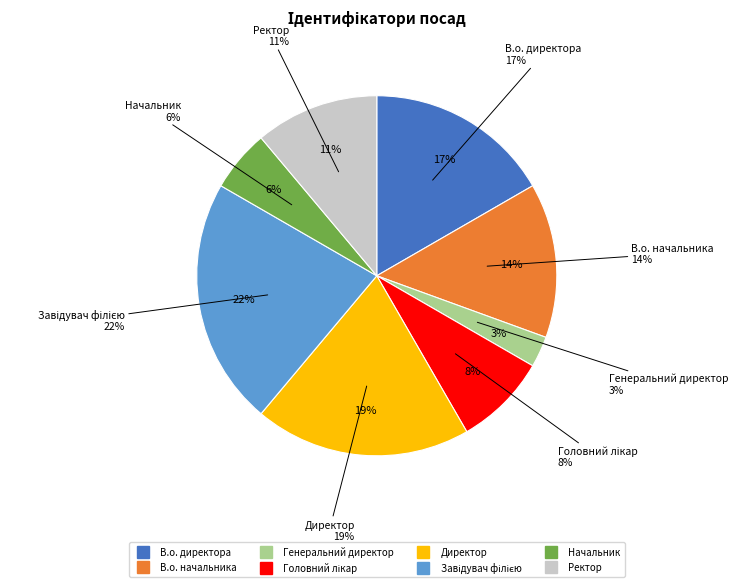

Count the number of slices in the pie.

8